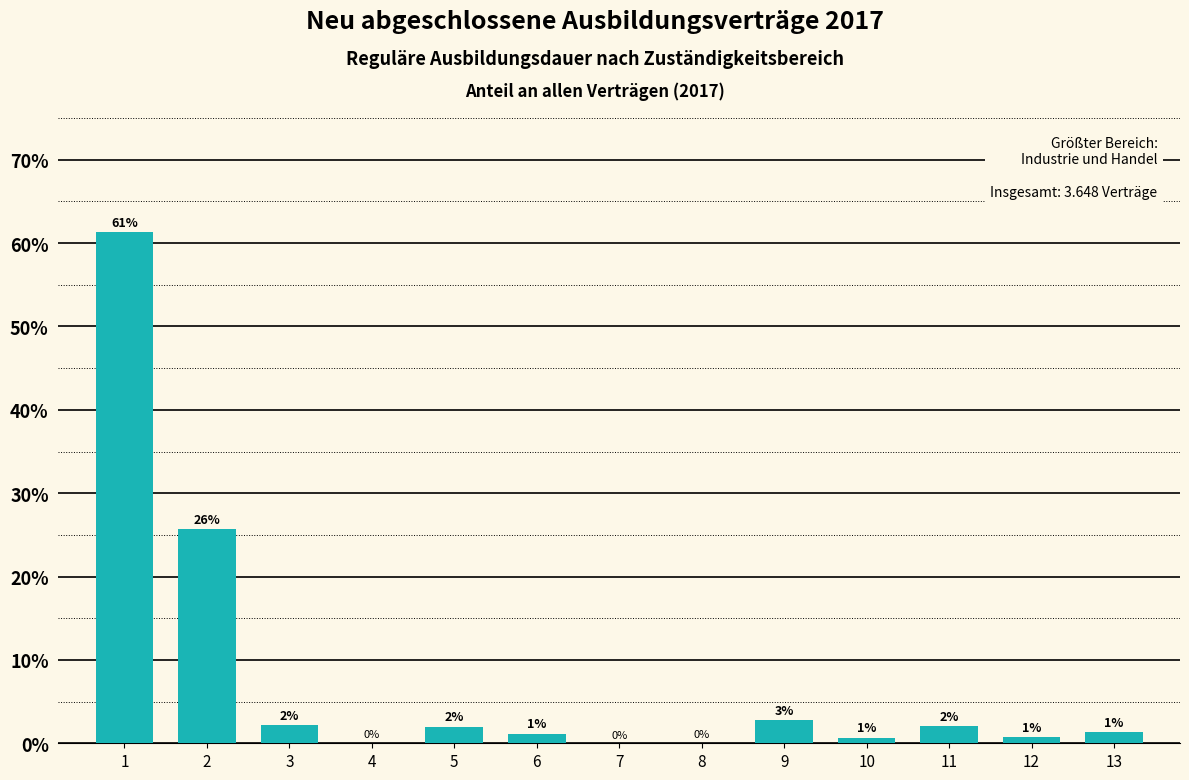

Are the bars horizontal?

No